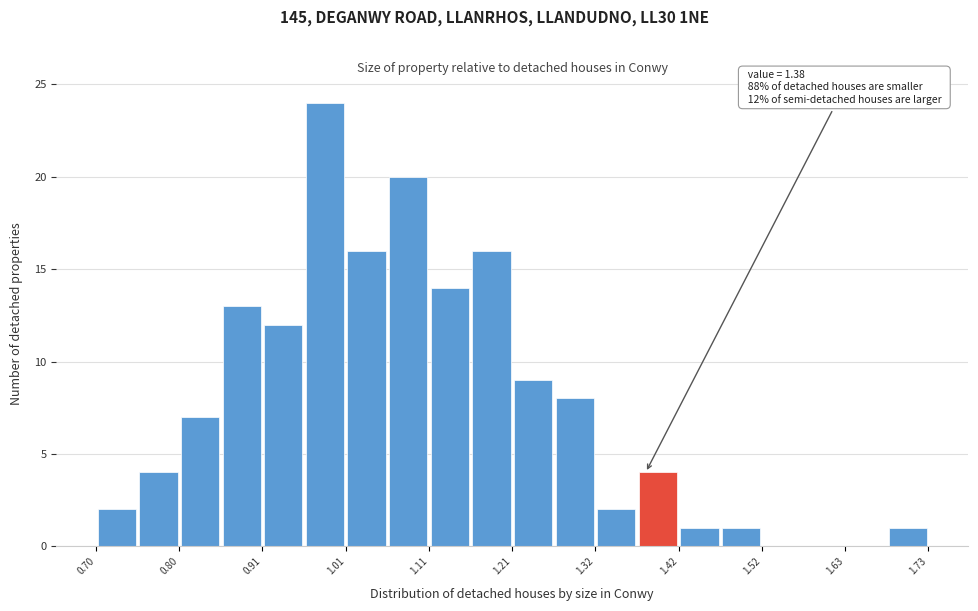

Around what value on the x-axis is the tallest bar? Give the approximate position of its centre, as read against the axis.

0.98